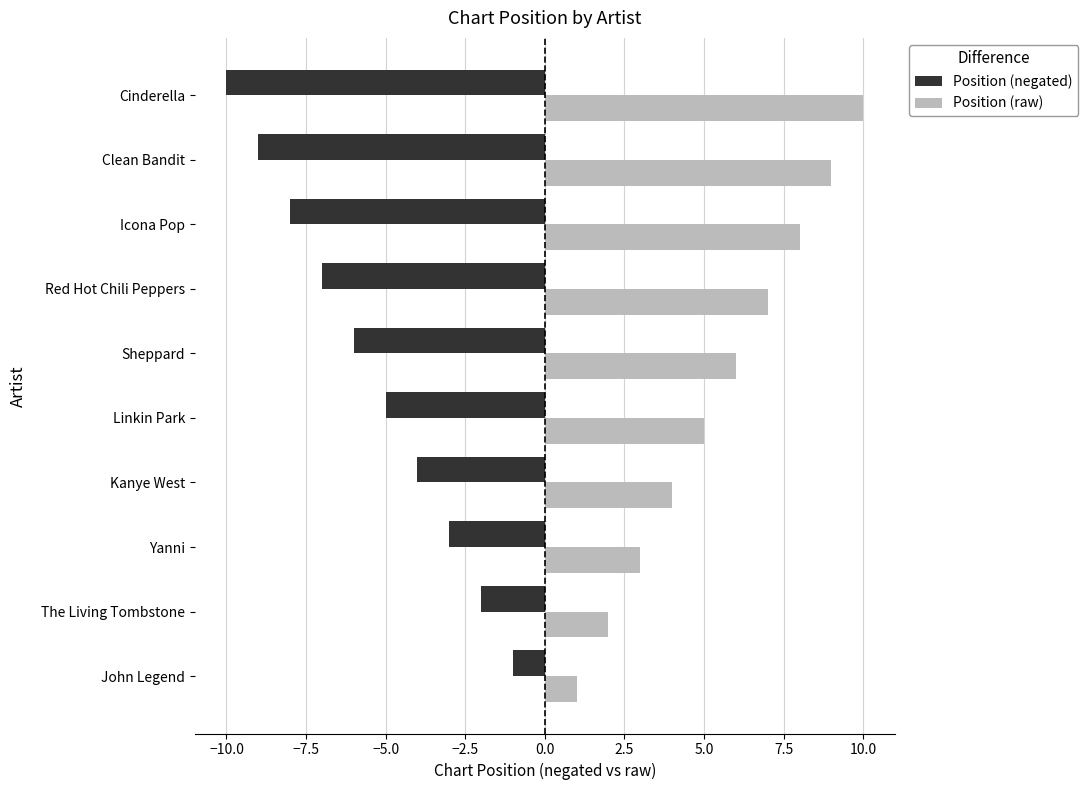

Rank the categories by Position (negated) value from highest to lowest.

John Legend, The Living Tombstone, Yanni, Kanye West, Linkin Park, Sheppard, Red Hot Chili Peppers, Icona Pop, Clean Bandit, Cinderella